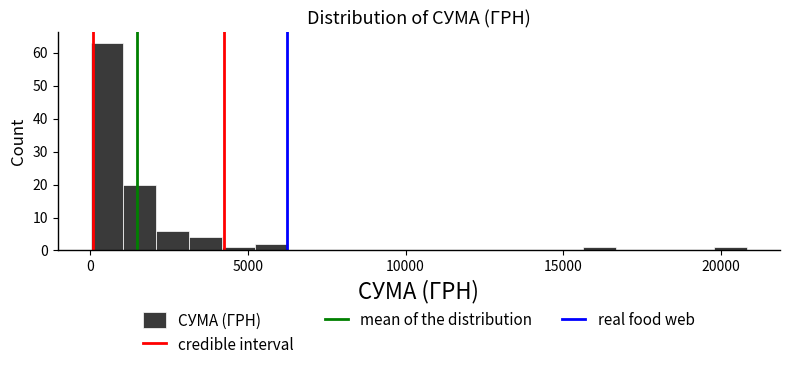

Around what value on the x-axis is the tallest bar? Give the approximate position of its centre, as read against the axis.

500